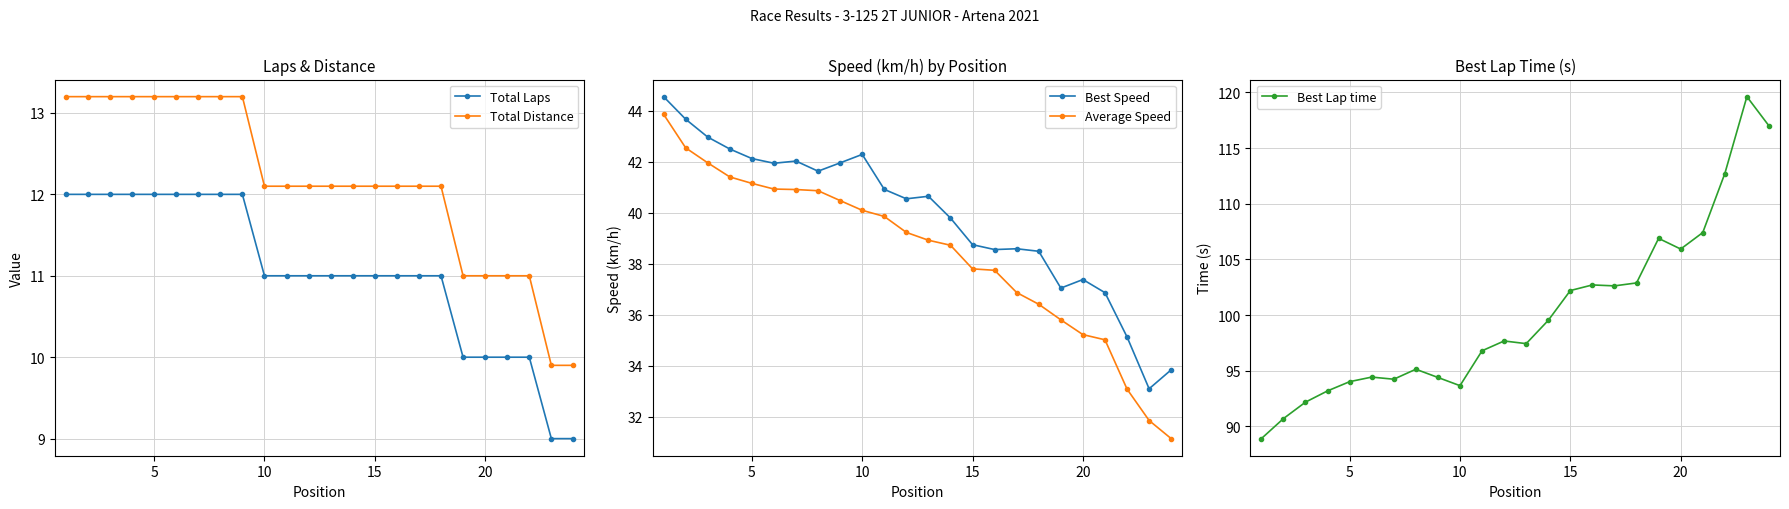

What is the greatest value displayed?

119.6